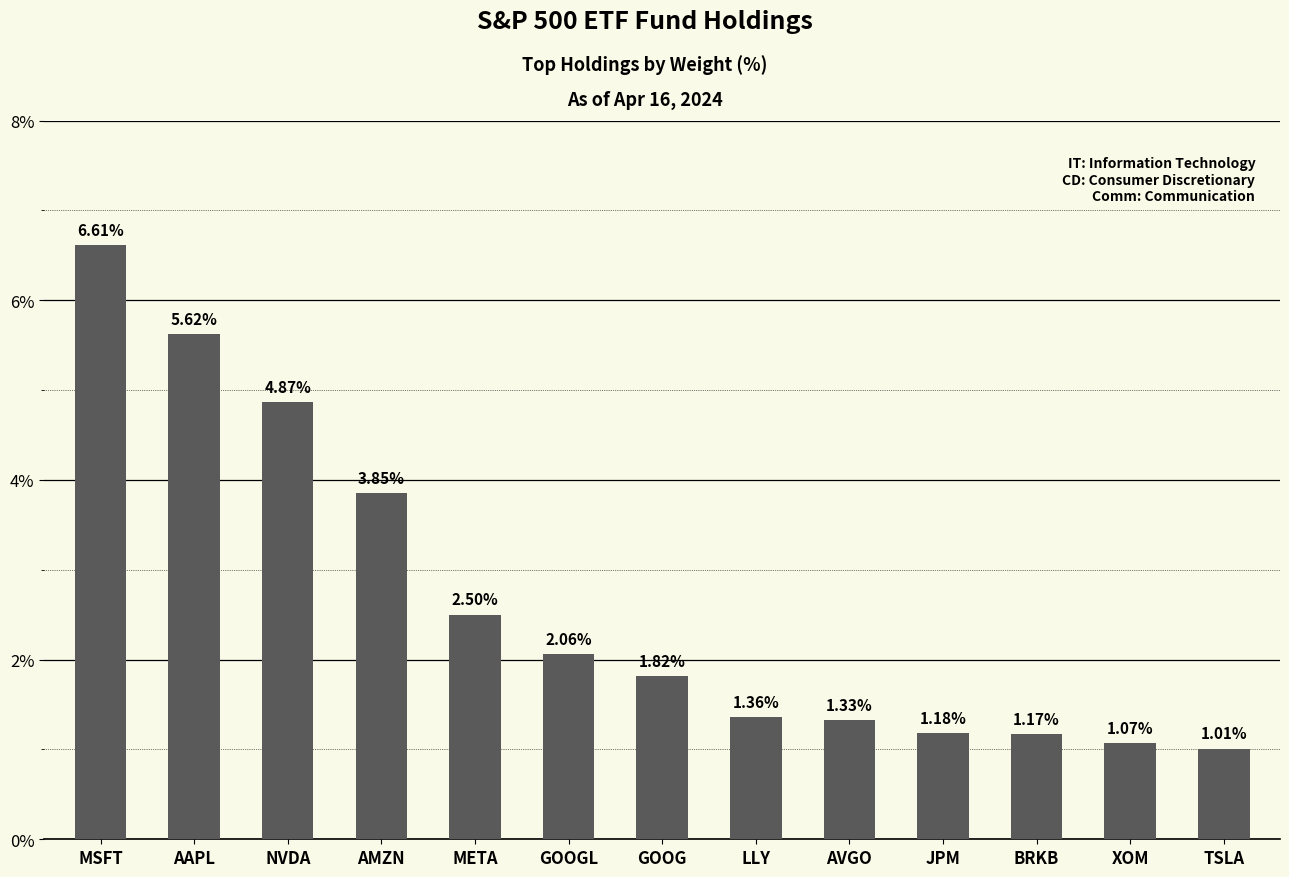

Which category has the lowest value across all series?

TSLA